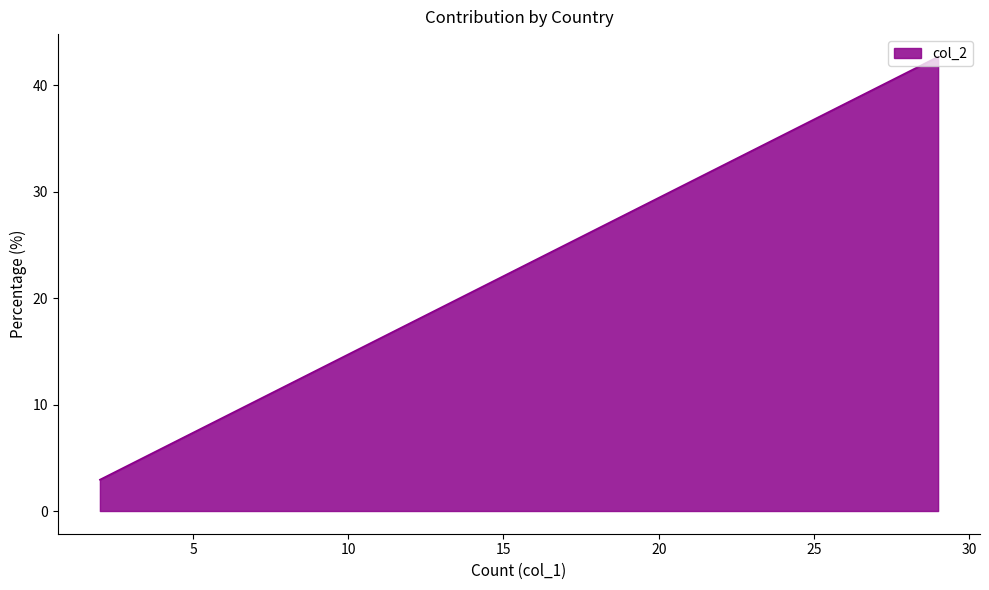

Is it true that the value at Finland is 2.9?

True